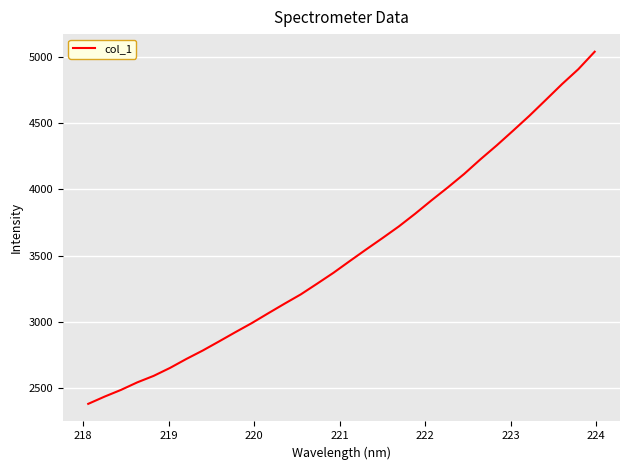

What is the difference between the maximum and minimum values?

2660.8